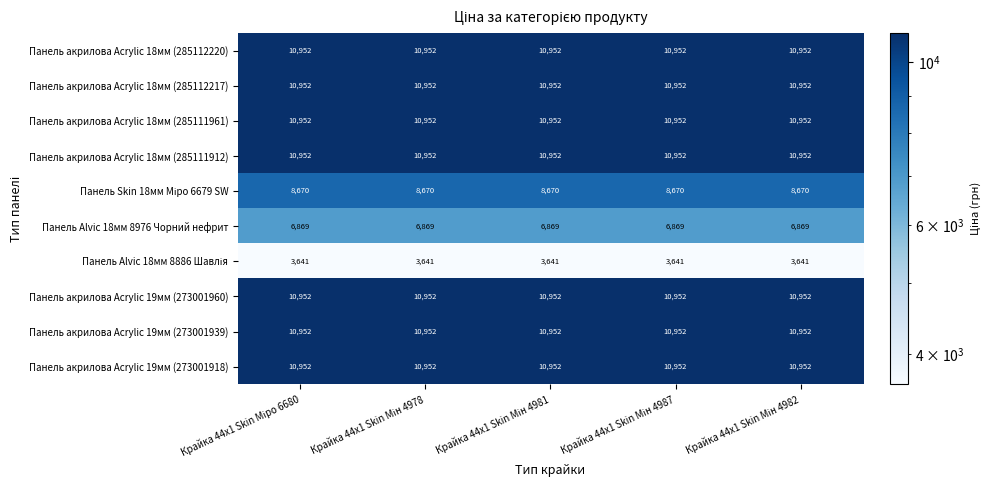

At how many categories does at least one series exceed 10805?

5